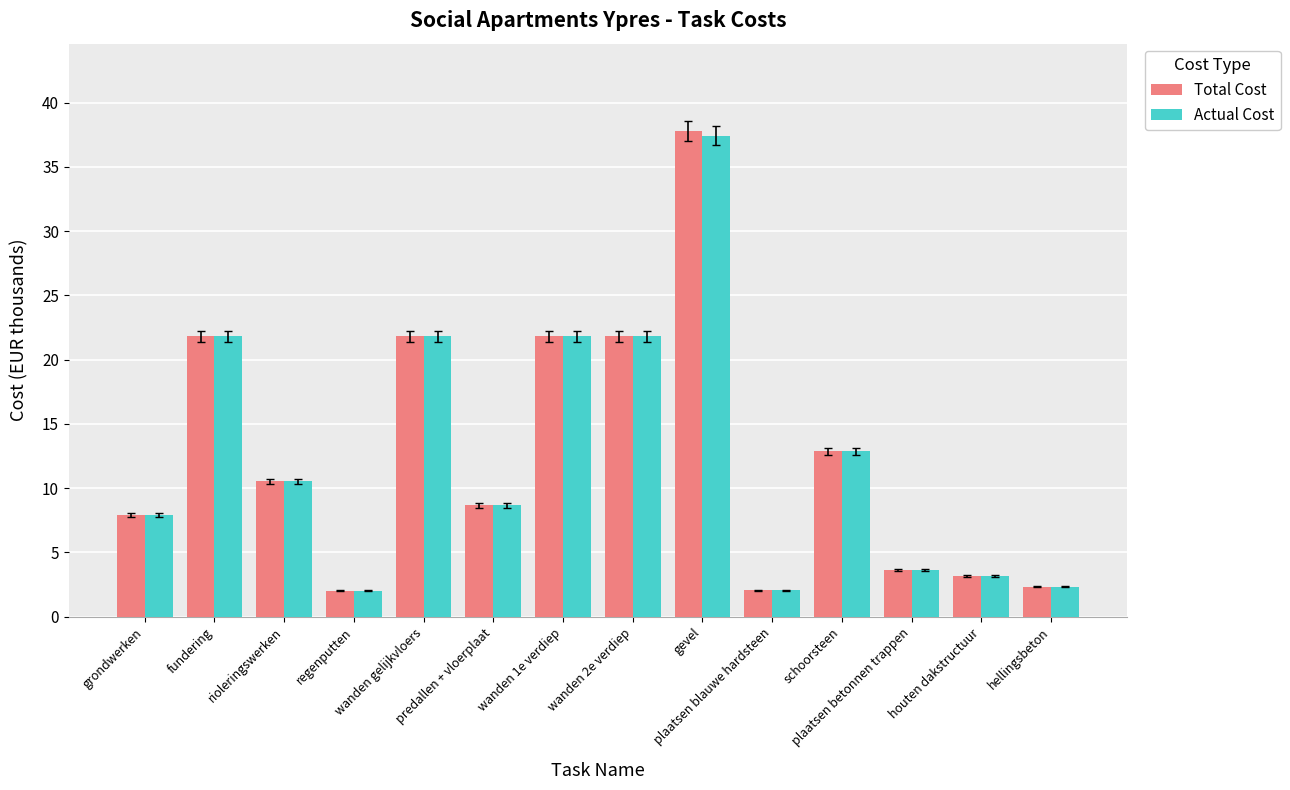

How many values in the Total Cost series are below 10?

7